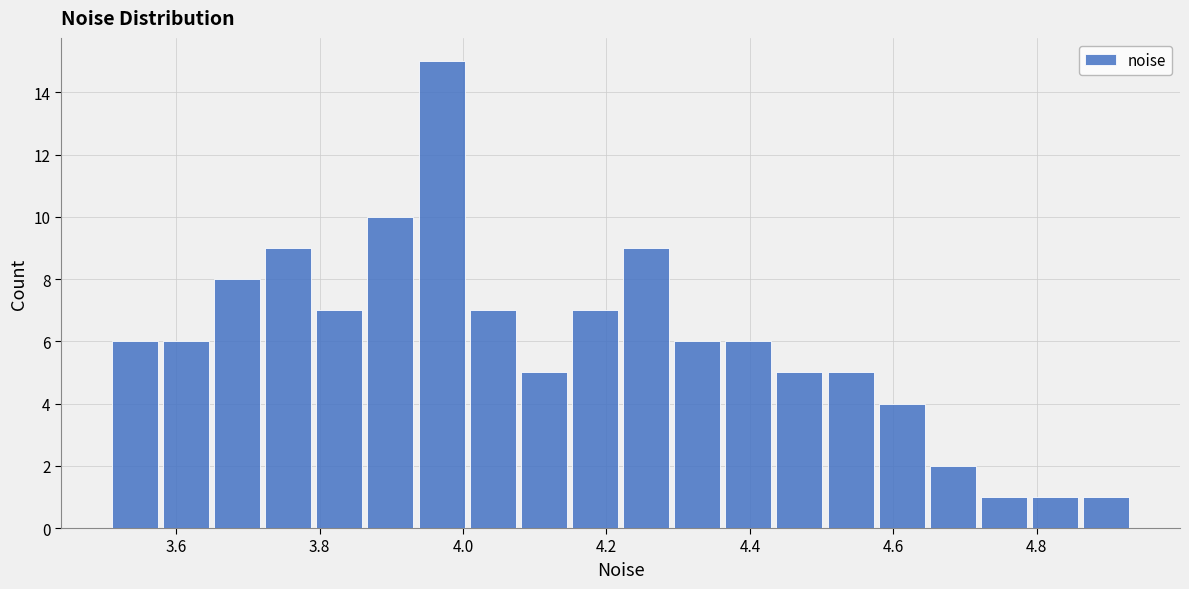

Read against the x-axis, roughly where is the centre of the tallest bar?

3.98